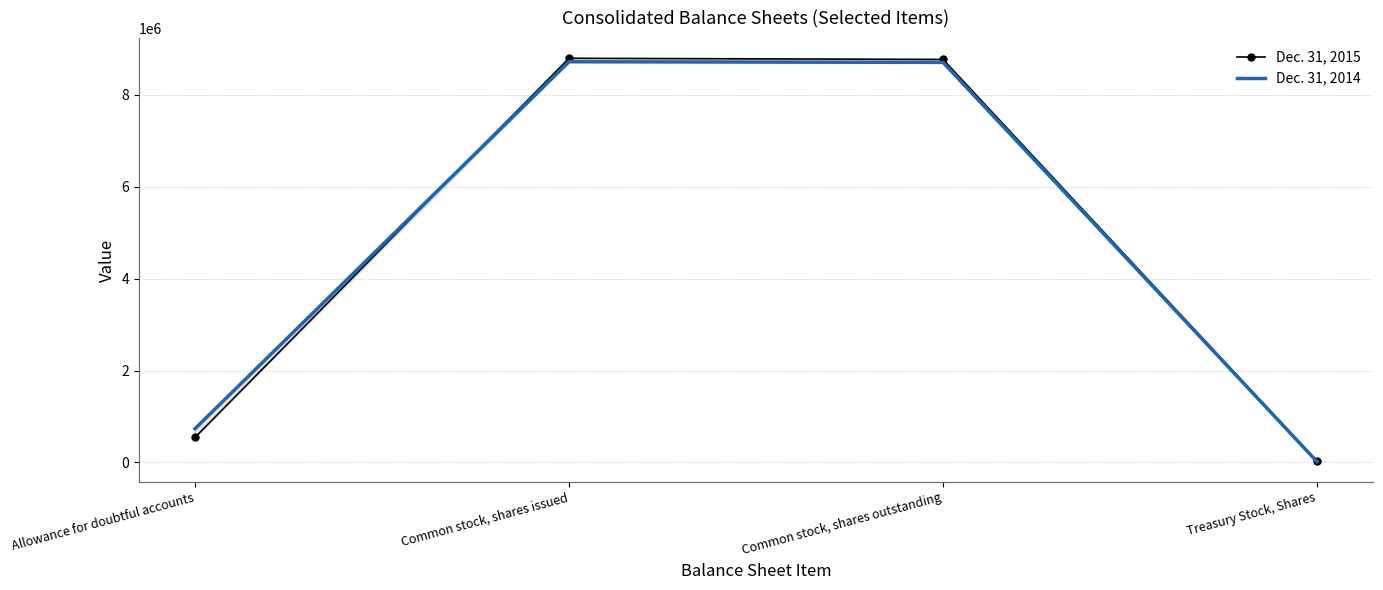

What is the difference between the maximum and second lowest values in the Dec. 31, 2015 series?

8253264